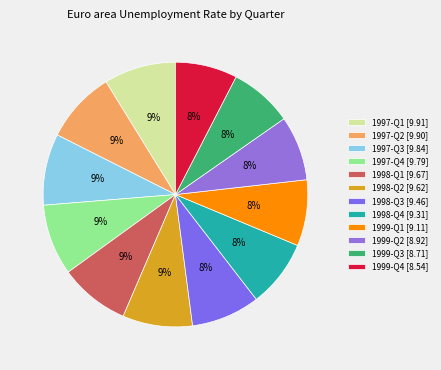

Is it true that 1999-Q4 is 1% of the pie?

False